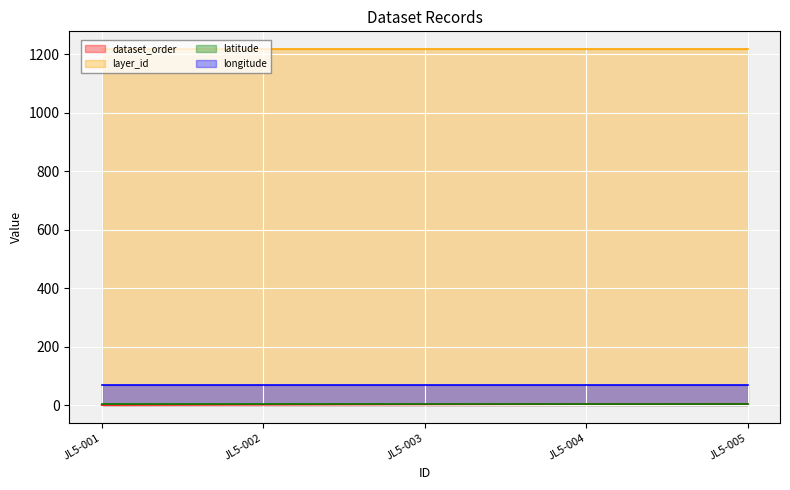

What is the value of the longitude point at the 2nd from the left?

68.2